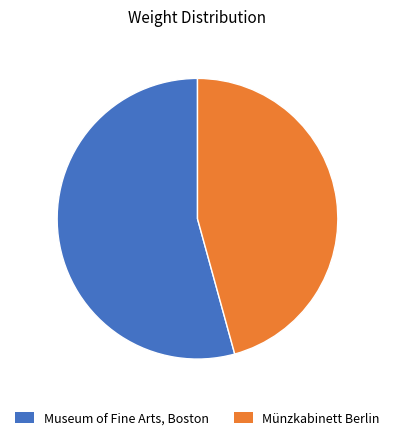

How many segments does this pie chart have?

2